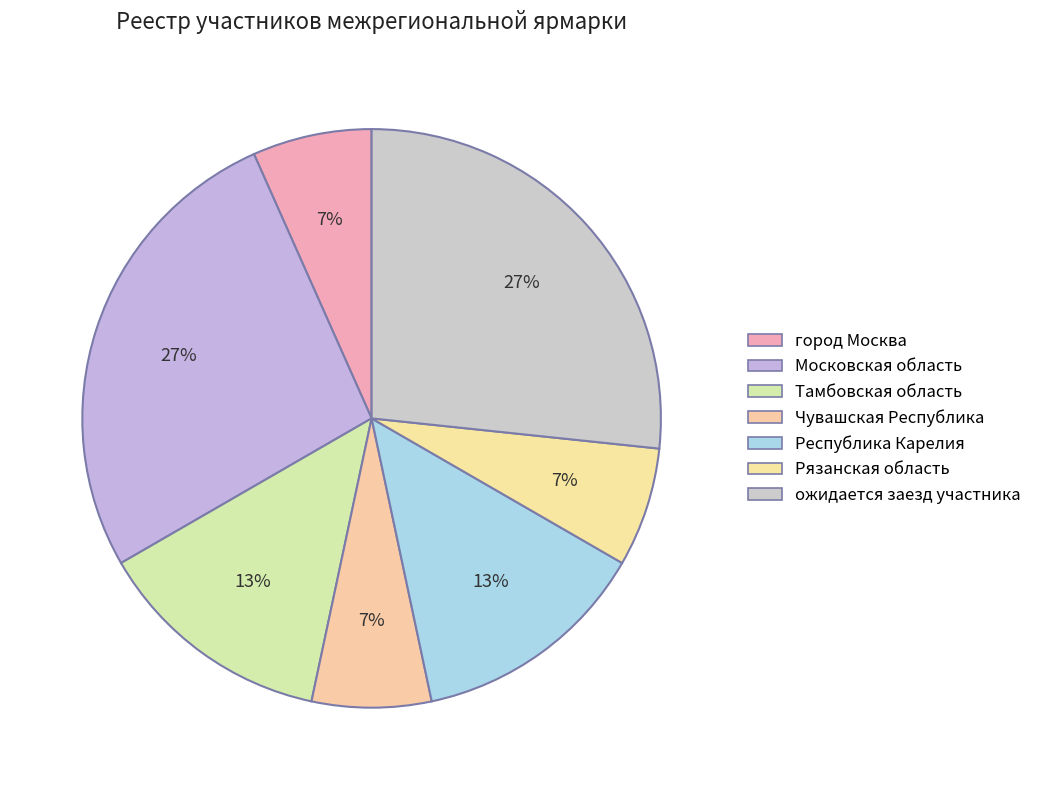

Which slice is the largest?

Московская область